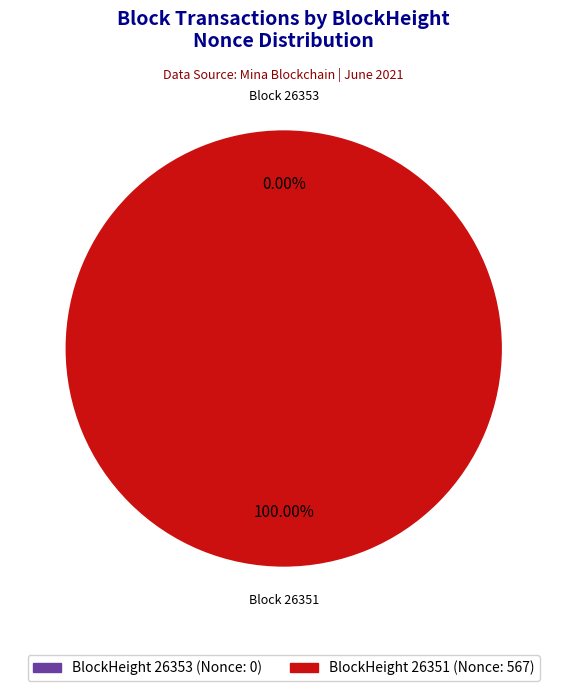

Do 26351 and 26353 together represent more than half of the pie?

Yes